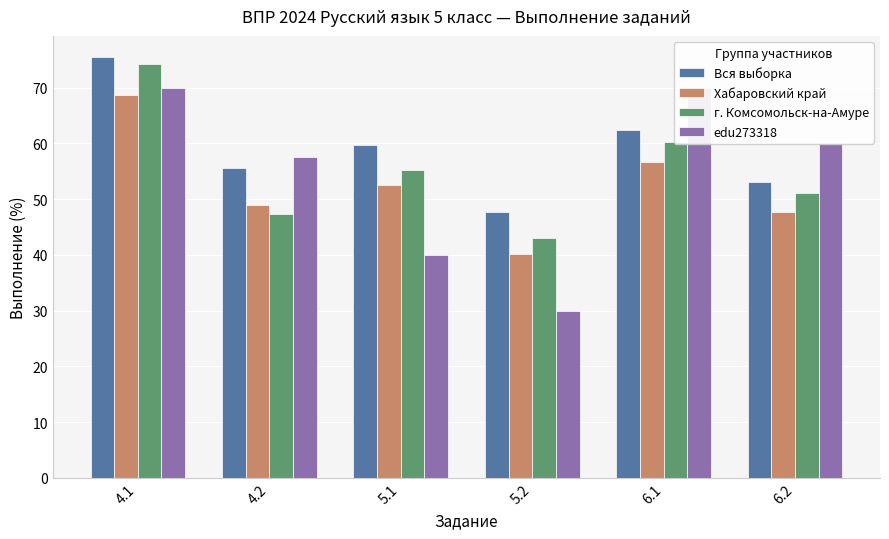

What are all the series names shown in the legend?

Вся выборка, Хабаровский край, г. Комсомольск-на-Амуре, edu273318